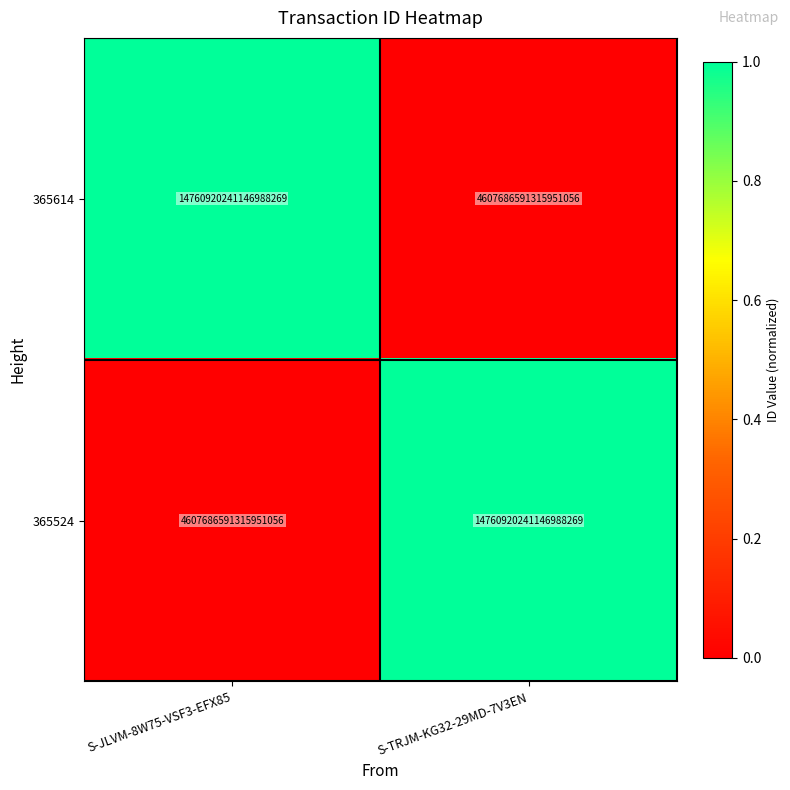

True or false: 365614 has a value of 2624071218184678912 at S-TRJM-KG32-29MD-7V3EN.

False